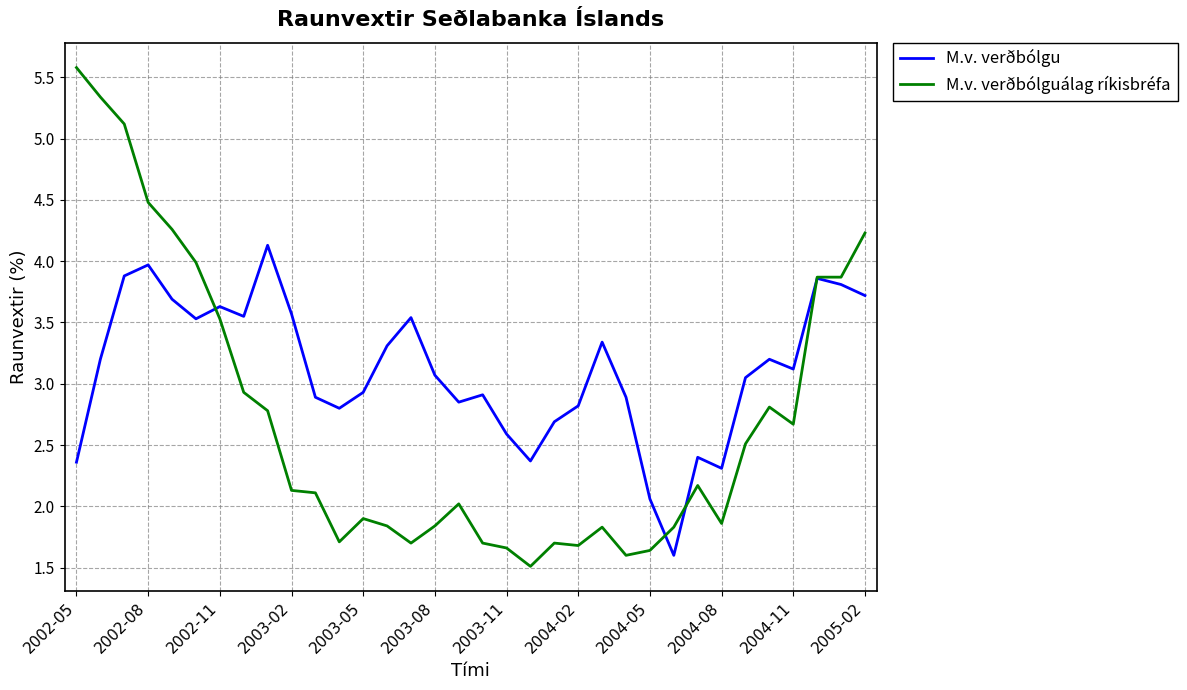

What is the difference between the second highest and second lowest values in the M.v. verðbólguálag ríkisbréfa series?

3.7